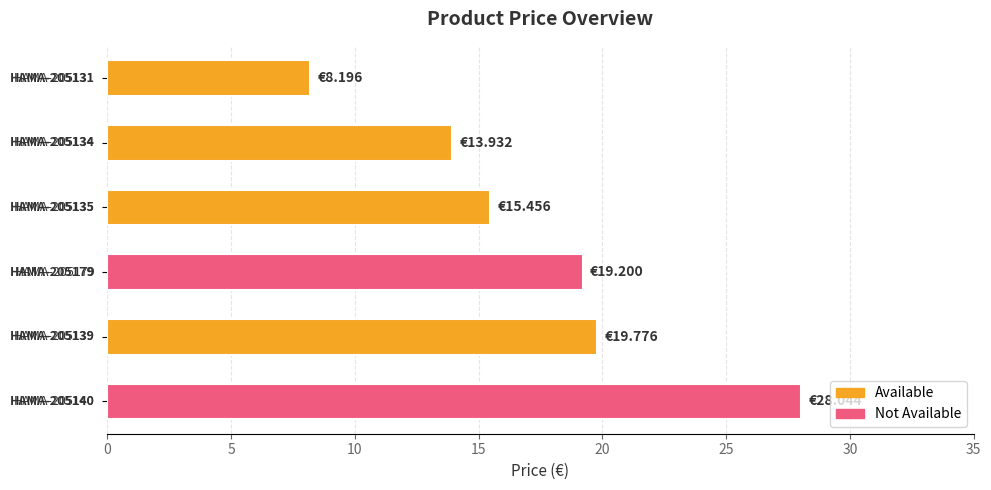

What is the sum of all values?

104.6